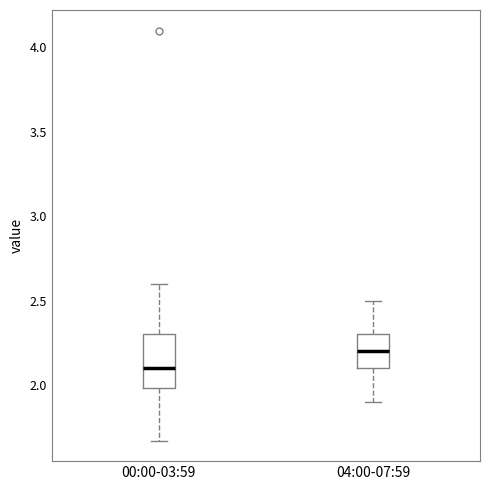

Where does the lower whisker of the box for 04:00-07:59 end on the y-axis? The values are not printed on the chart, so give them approximately, as read against the axis.

1.90